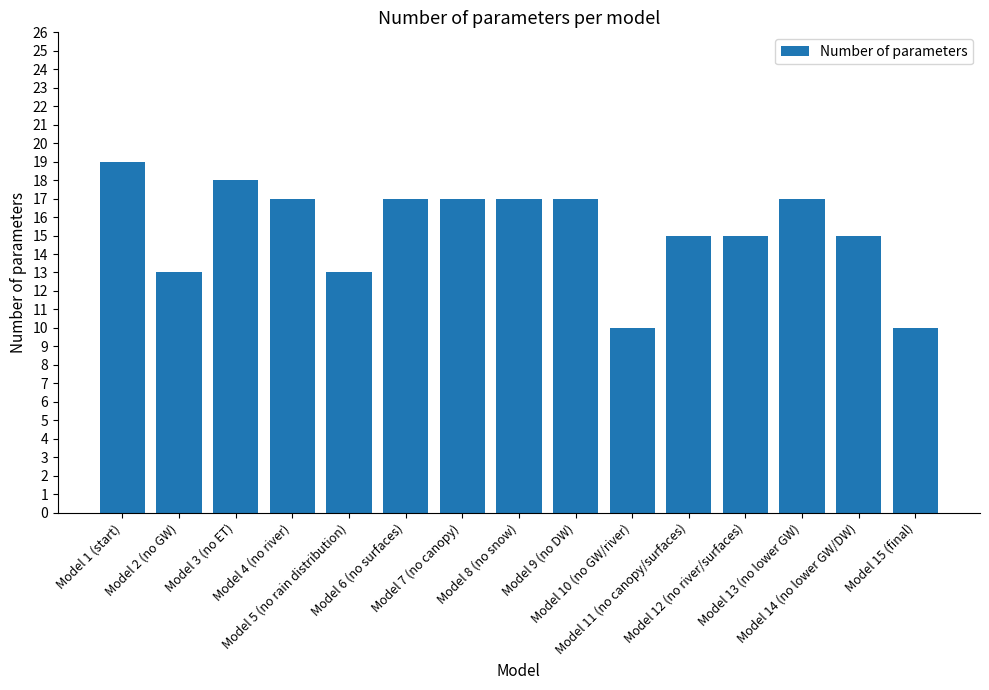

How many distinct data groups are displayed?

1